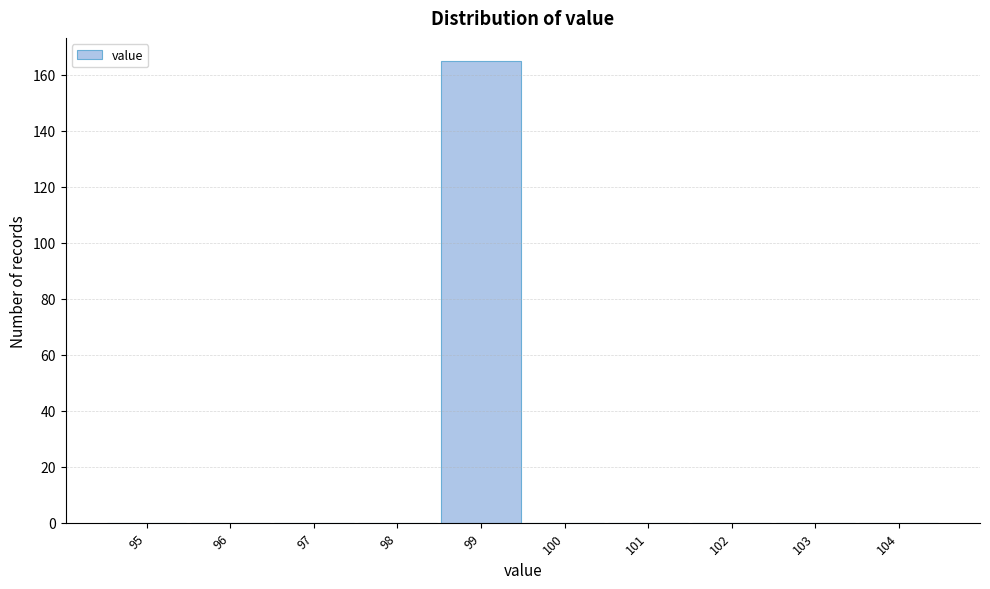

Reading left to right, transcribe all the data shown in this chart.

95=0	96=0	97=0	98=0	99=165	100=0	101=0	102=0	103=0	104=0